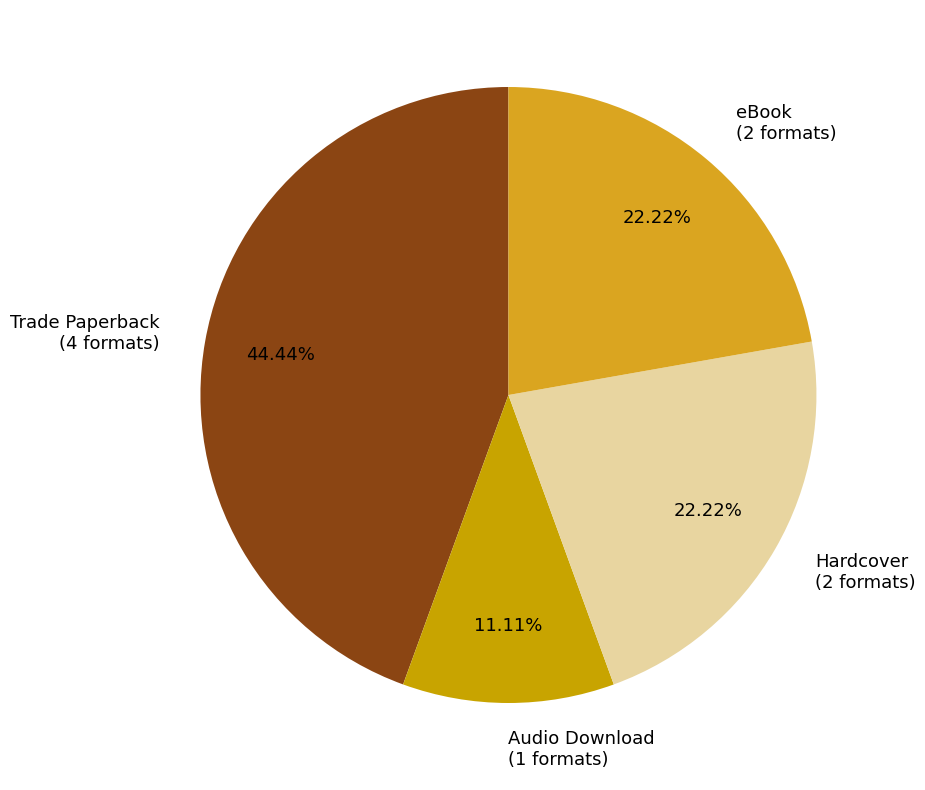

Is it true that Audio Download is 11% of the pie?

True